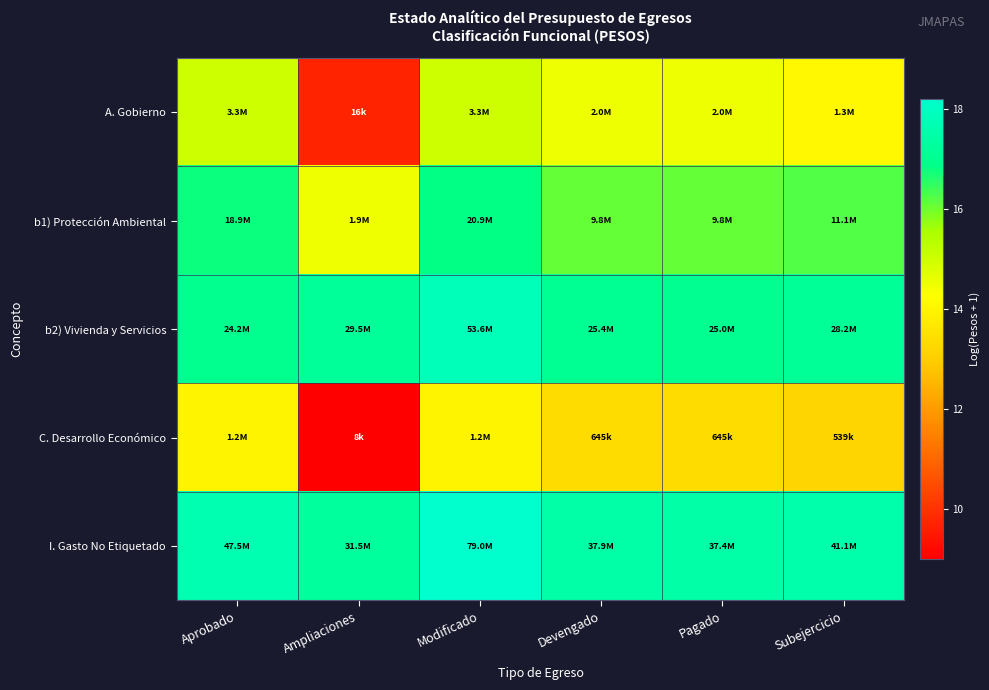

Reading left to right, what are all the values shown in this chart?

A. Gobierno: Aprobado=15.0	Ampliaciones=9.7	Modificado=15.0	Devengado=14.5	Pagado=14.5	Subejercicio=14.1
b1) Protección Ambiental: Aprobado=16.8	Ampliaciones=14.5	Modificado=16.9	Devengado=16.1	Pagado=16.1	Subejercicio=16.2
b2) Vivienda y Servicios: Aprobado=17.0	Ampliaciones=17.2	Modificado=17.8	Devengado=17.1	Pagado=17.0	Subejercicio=17.2
C. Desarrollo Económico: Aprobado=14.0	Ampliaciones=9.0	Modificado=14.0	Devengado=13.4	Pagado=13.4	Subejercicio=13.2
I. Gasto No Etiquetado: Aprobado=17.7	Ampliaciones=17.3	Modificado=18.2	Devengado=17.4	Pagado=17.4	Subejercicio=17.5